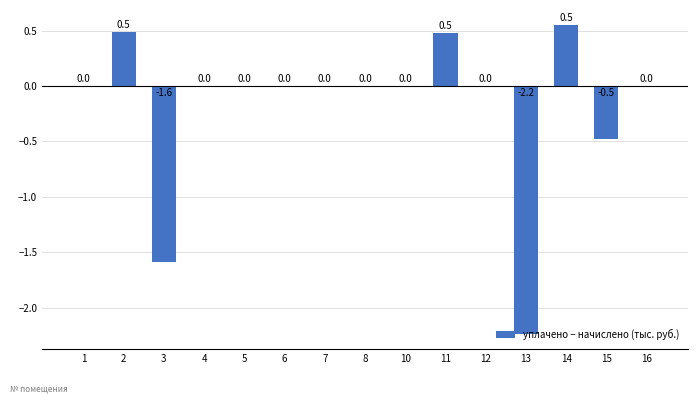

The value at 5 is 0.0. True or false?

True